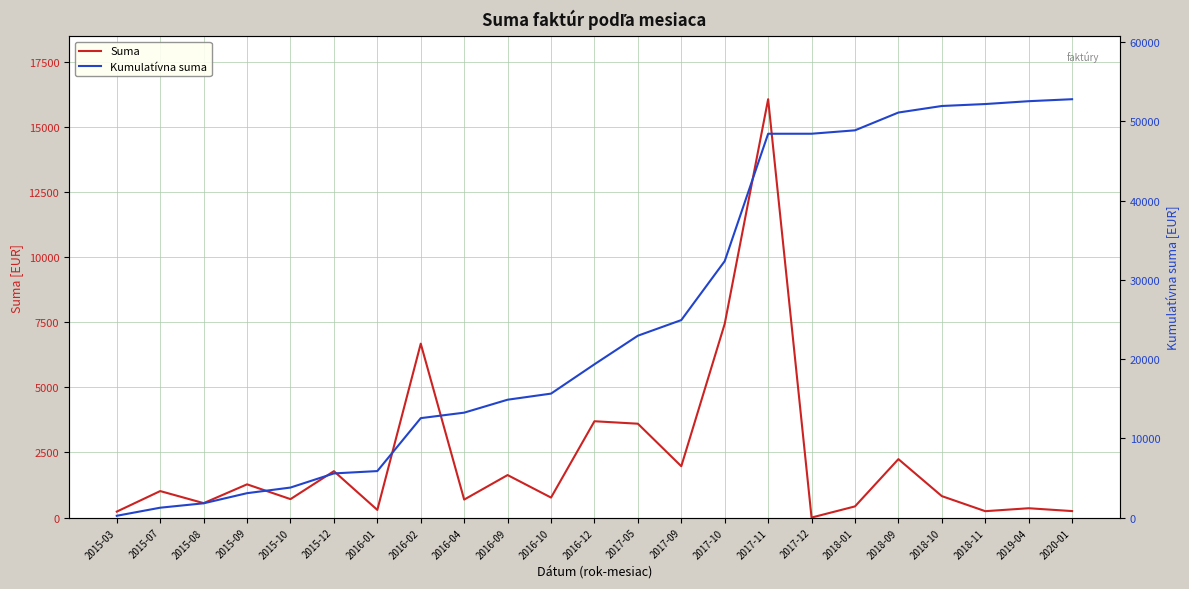

What is the difference between the second highest and minimum values in the Suma series?

7439.4